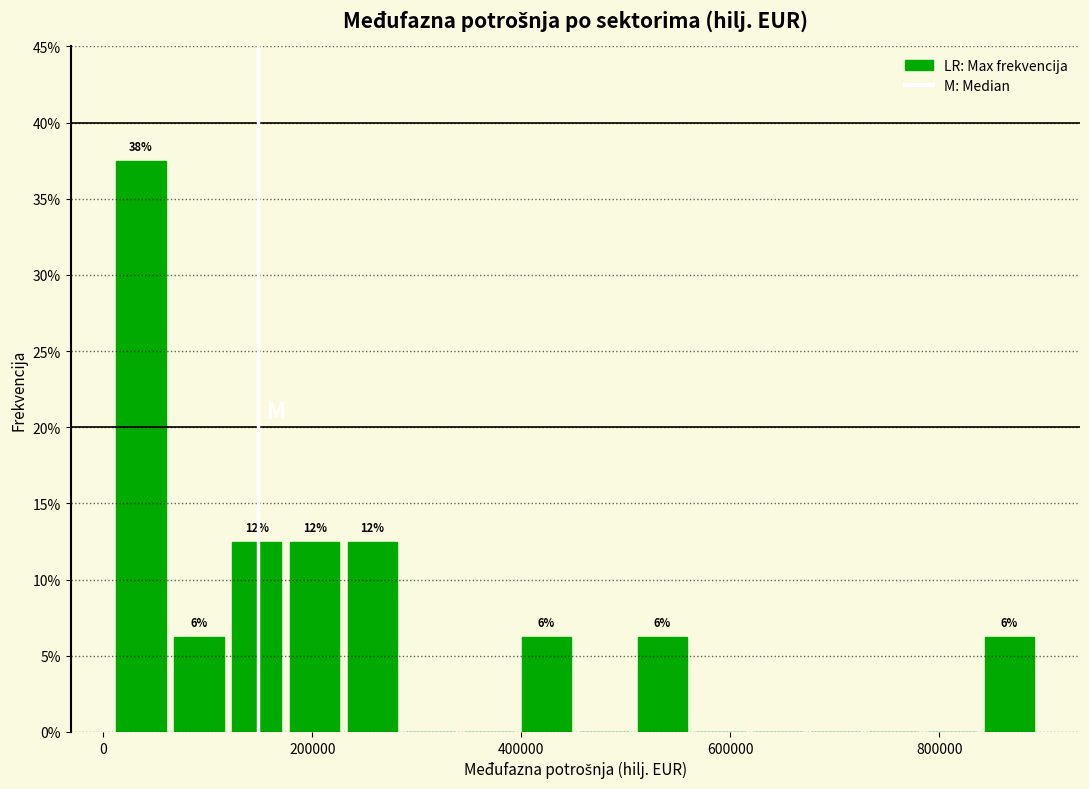

Around what value on the x-axis is the tallest bar? Give the approximate position of its centre, as read against the axis.

40000